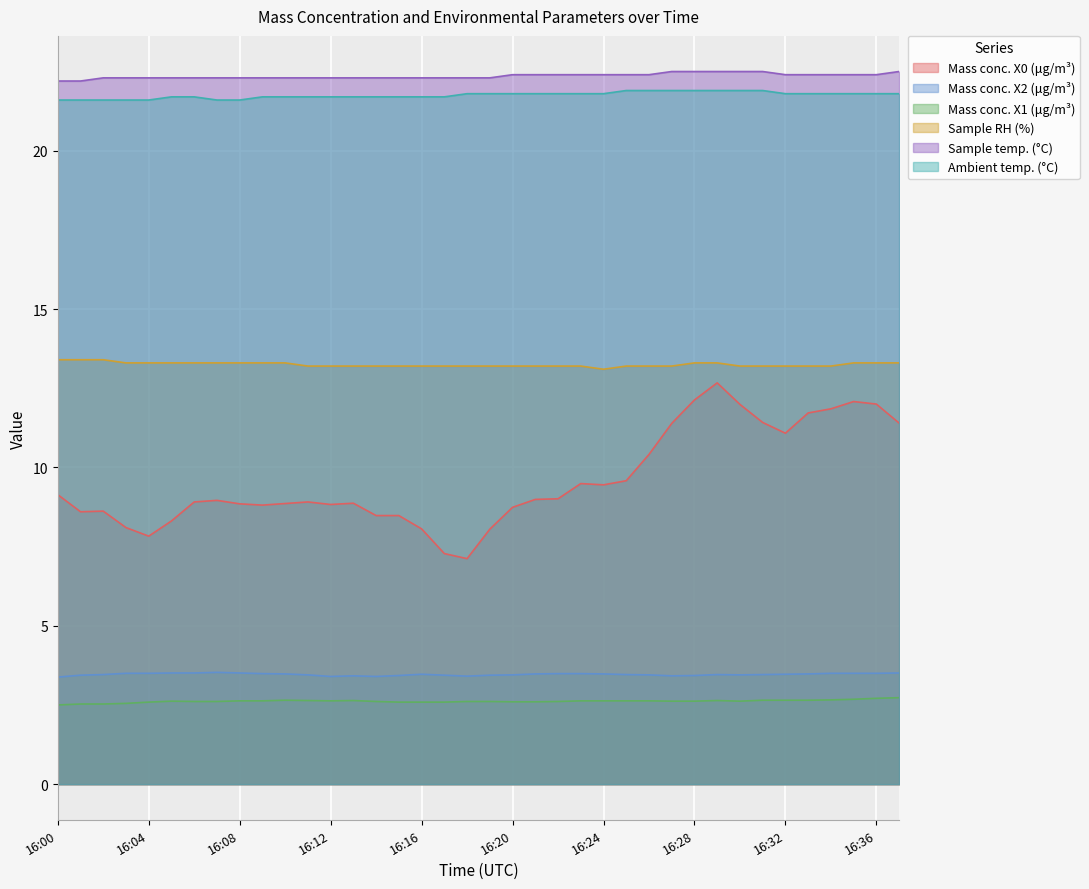

Which has a higher value, 16:06 or 16:08?

16:06